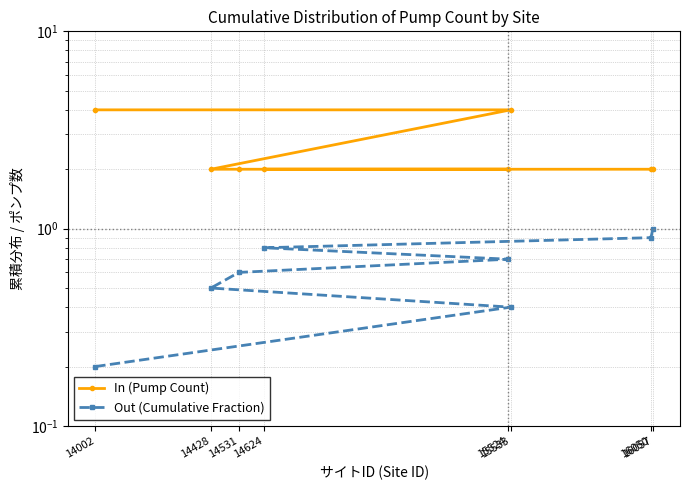

Rank the categories by Out (Cumulative Fraction) value from lowest to highest.

14002, 15533, 14428, 14531, 15524, 14624, 16050, 16057